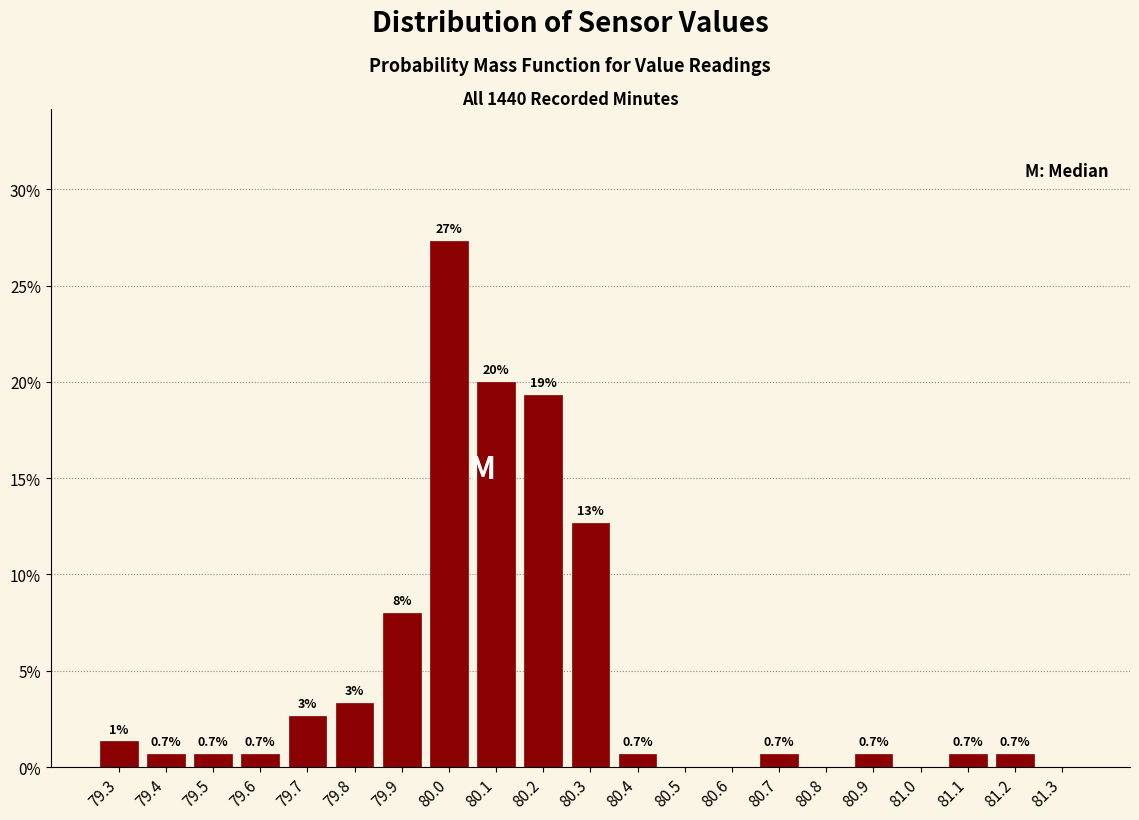

Is it true that the value at 79.4 is 0.7?

True